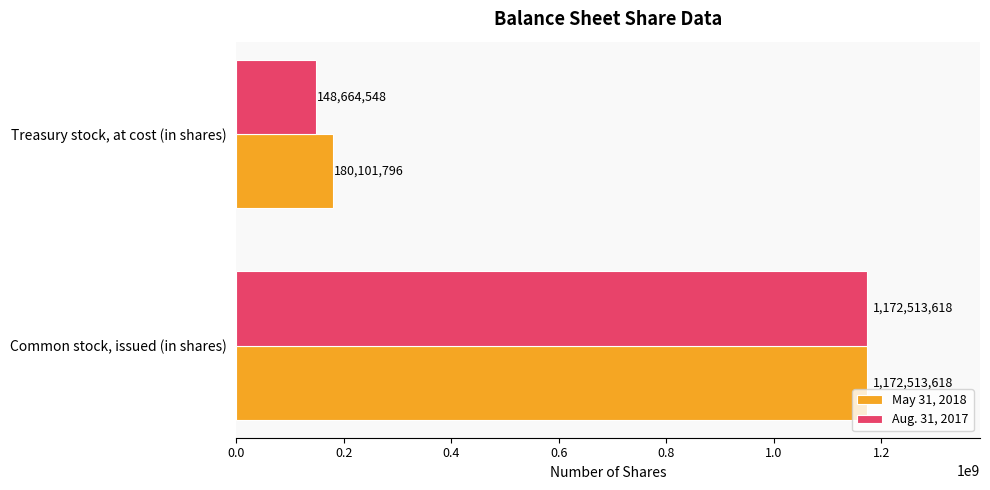

List the labels in order of Aug. 31, 2017 value, smallest first.

Treasury stock, at cost (in shares), Common stock, issued (in shares)